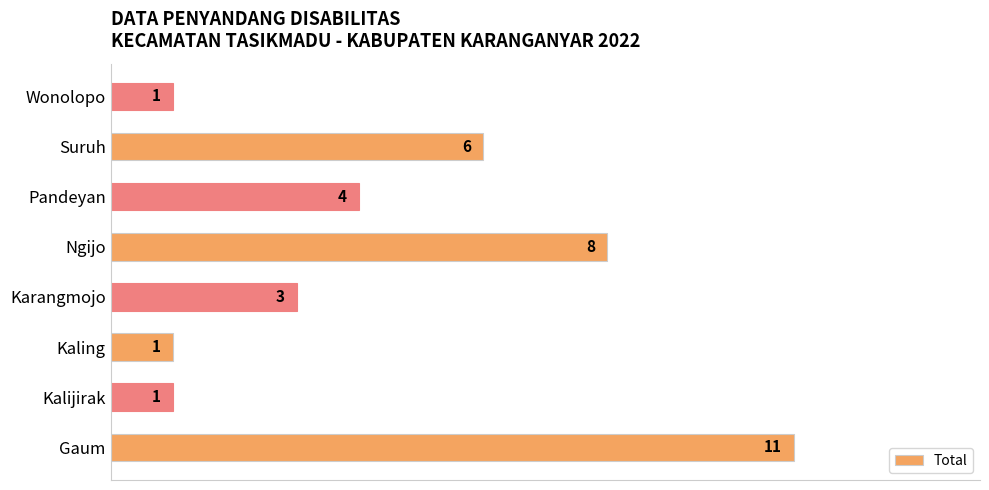

What is the difference between the maximum and second lowest values?

10